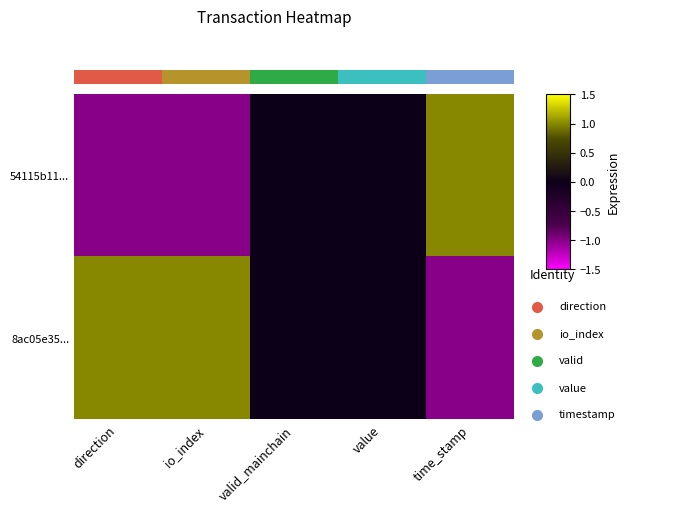

List the series in order of their overall mean, lowest first.

54115b11..., 8ac05e35...